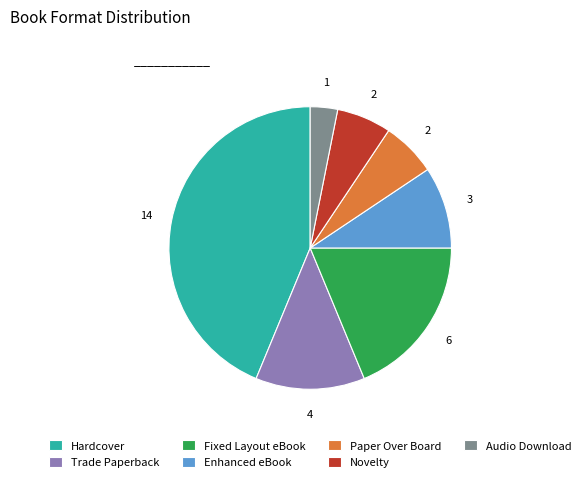

Count the number of slices in the pie.

7